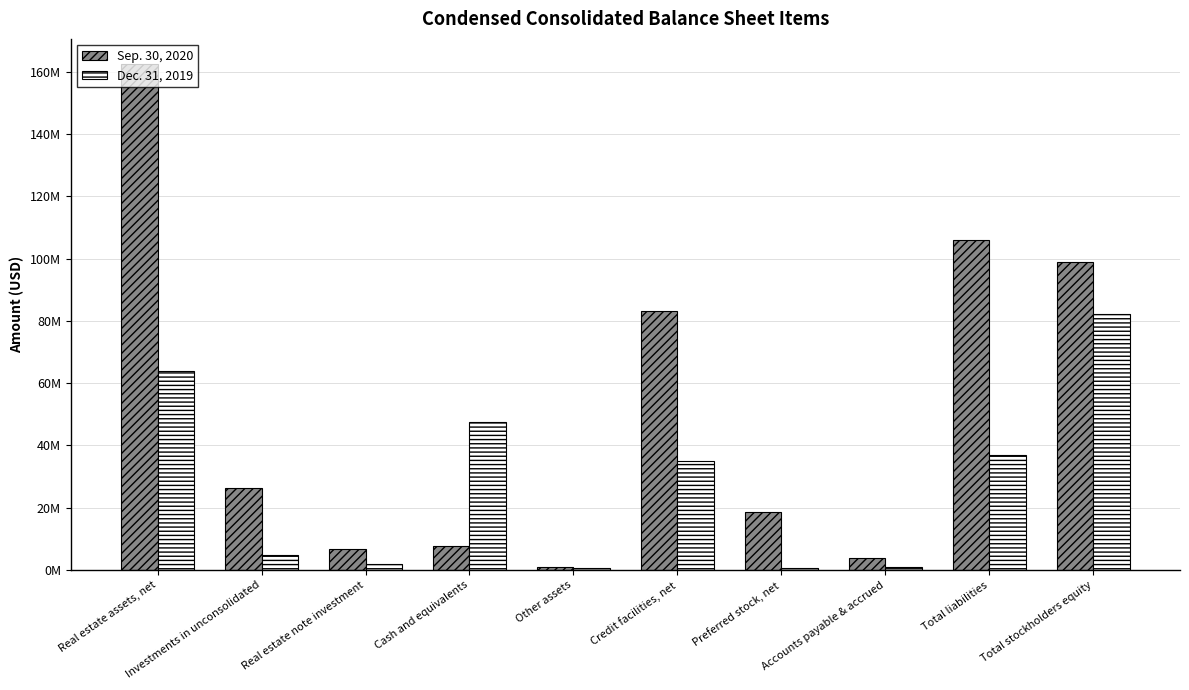

Reading left to right, what are all the values shown in this chart?

Sep. 30, 2020: Real estate assets, net=162382984	Investments in unconsolidated=26446293	Real estate note investment=6796623	Cash and equivalents=7775107	Other assets=1099839	Credit facilities, net=83261231	Preferred stock, net=18525195	Accounts payable & accrued=3923465	Total liabilities=106029647	Total stockholders equity=98813467
Dec. 31, 2019: Real estate assets, net=63905651	Investments in unconsolidated=4961868	Real estate note investment=2059309	Cash and equivalents=47549804	Other assets=707524	Credit facilities, net=34990146	Preferred stock, net=809478	Accounts payable & accrued=992689	Total liabilities=37079874	Total stockholders equity=82296472